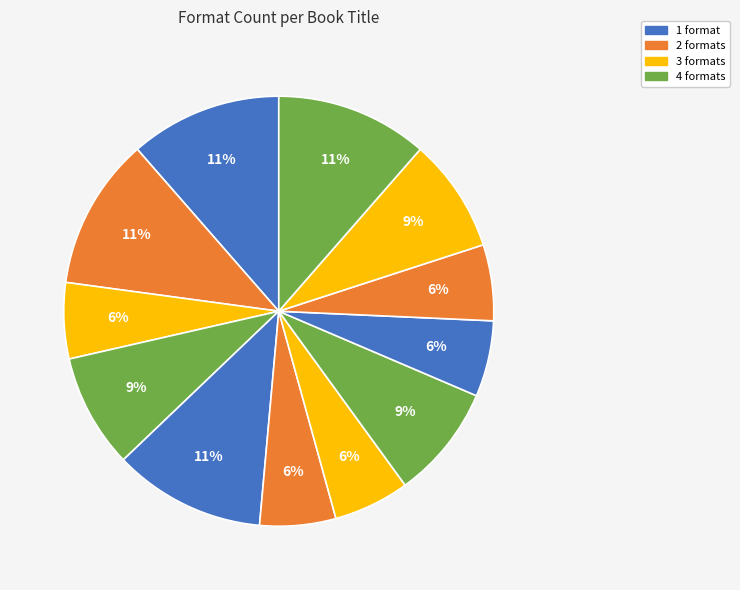

How many slices are in this pie chart?

12